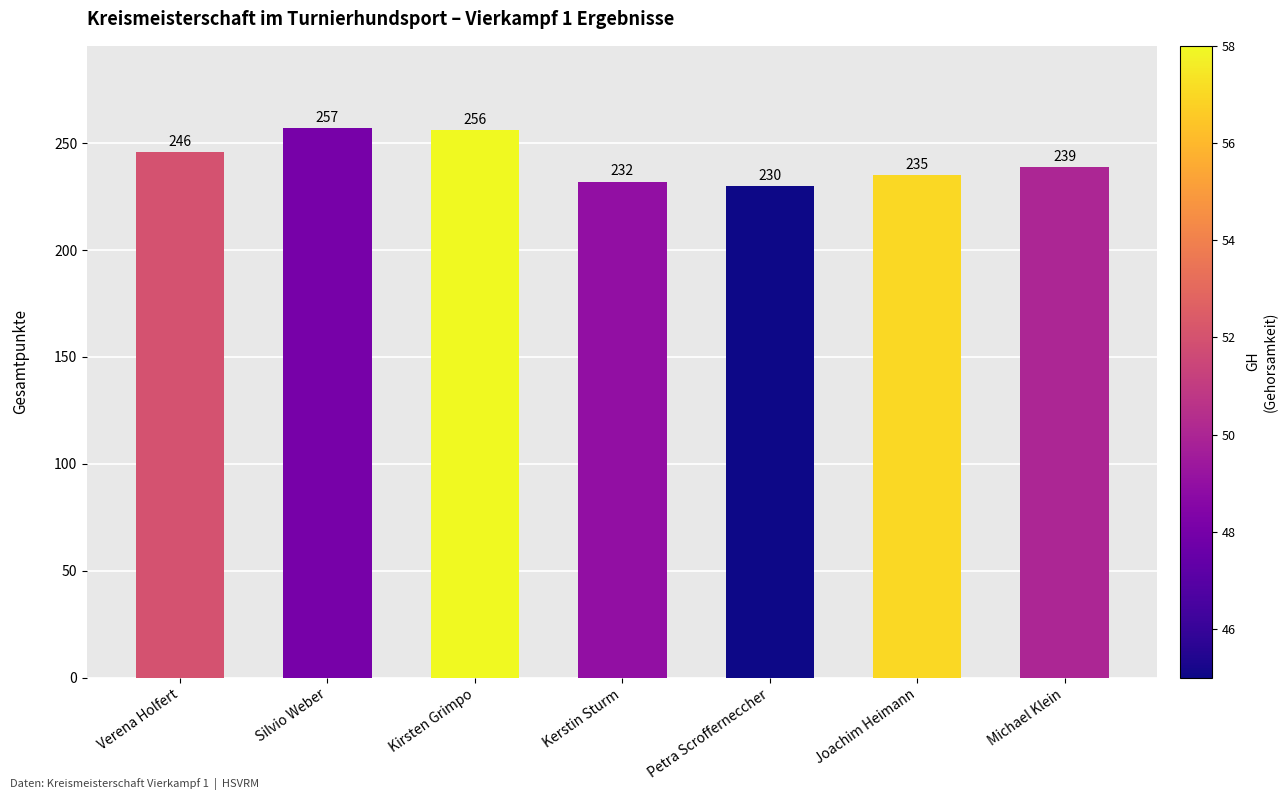

The value at Silvio Weber is 257. True or false?

True